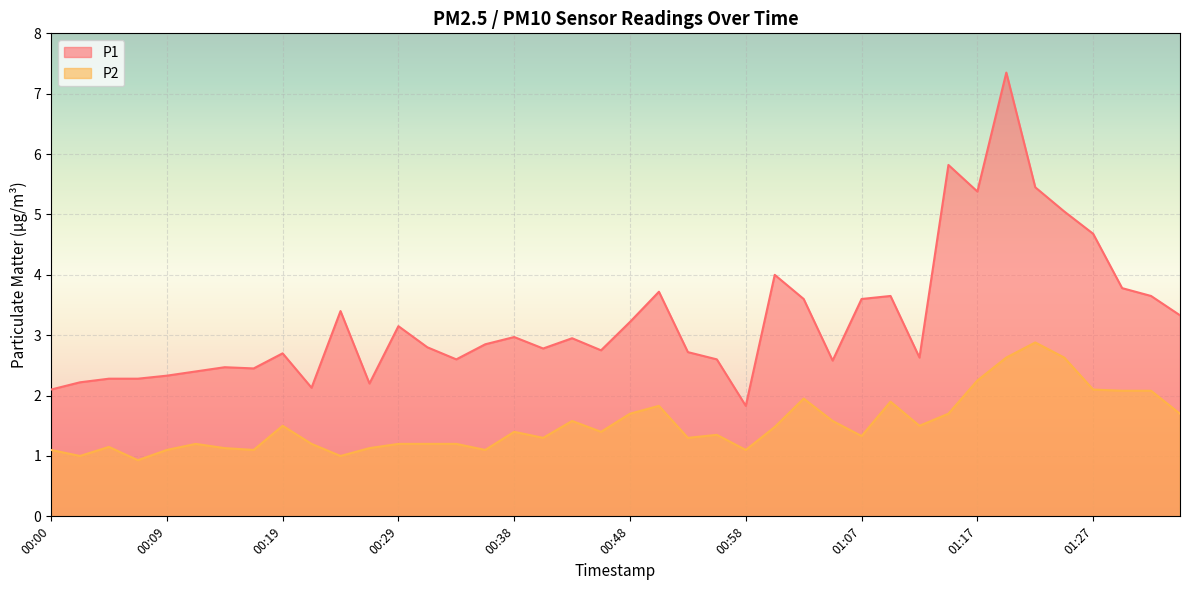

What is the sum of all P2 values?

61.0